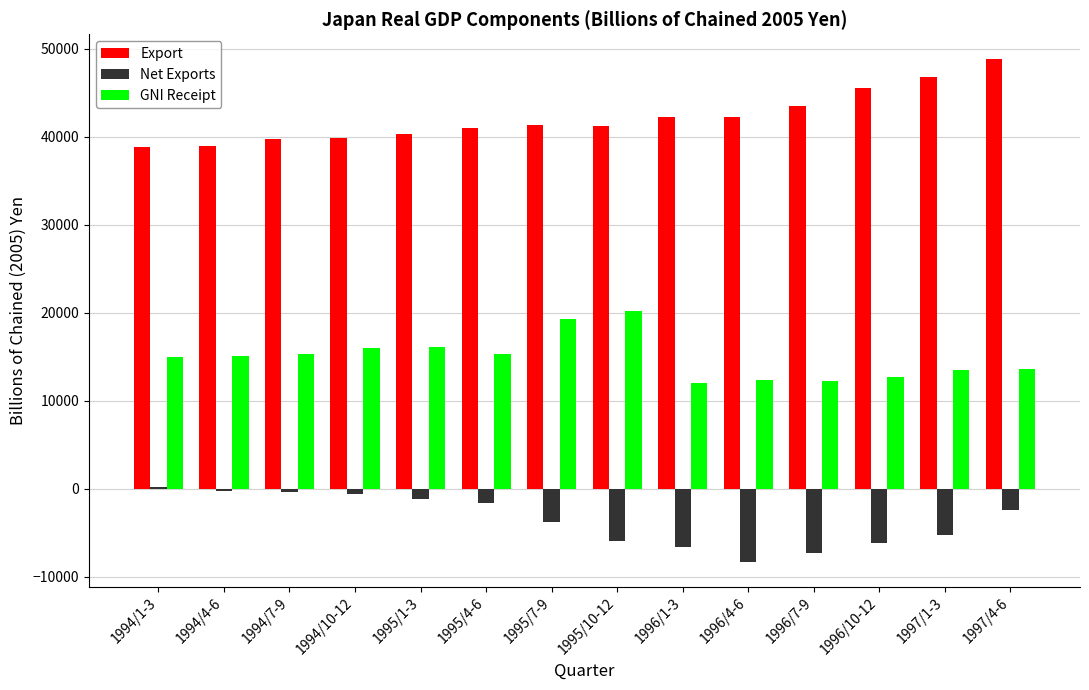

The value of GNI Receipt at 1994/1-3 is 15005.0. True or false?

True